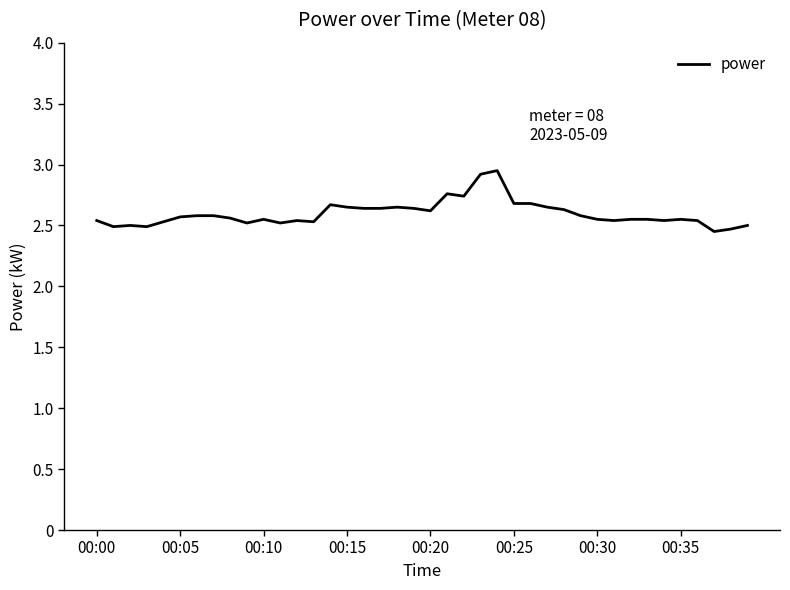

What is the difference between the maximum and minimum values?

0.5